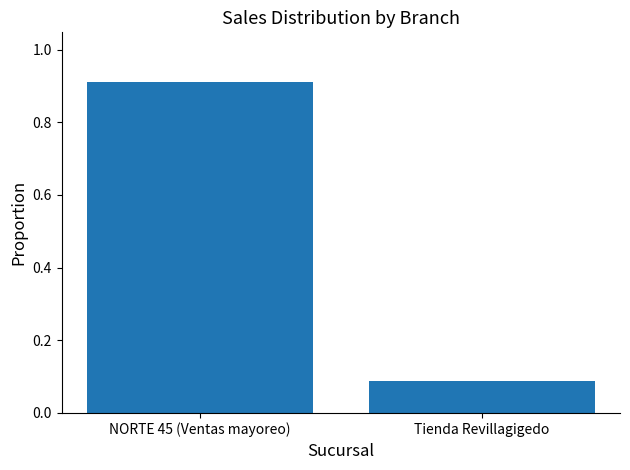

Does the chart contain stacked bars?

No